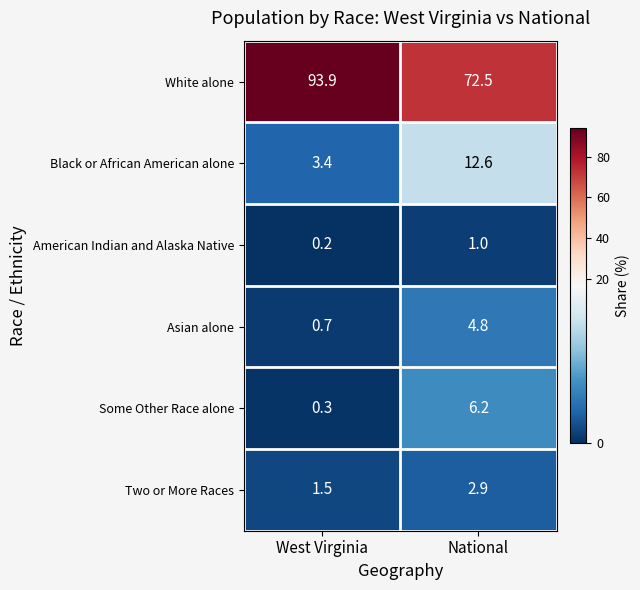

Reading left to right, list all the values displayed in this chart.

White alone: West Virginia=93.9	National=72.5
Black or African American alone: West Virginia=3.4	National=12.6
American Indian and Alaska Native: West Virginia=0.2	National=1.0
Asian alone: West Virginia=0.7	National=4.8
Some Other Race alone: West Virginia=0.3	National=6.2
Two or More Races: West Virginia=1.5	National=2.9